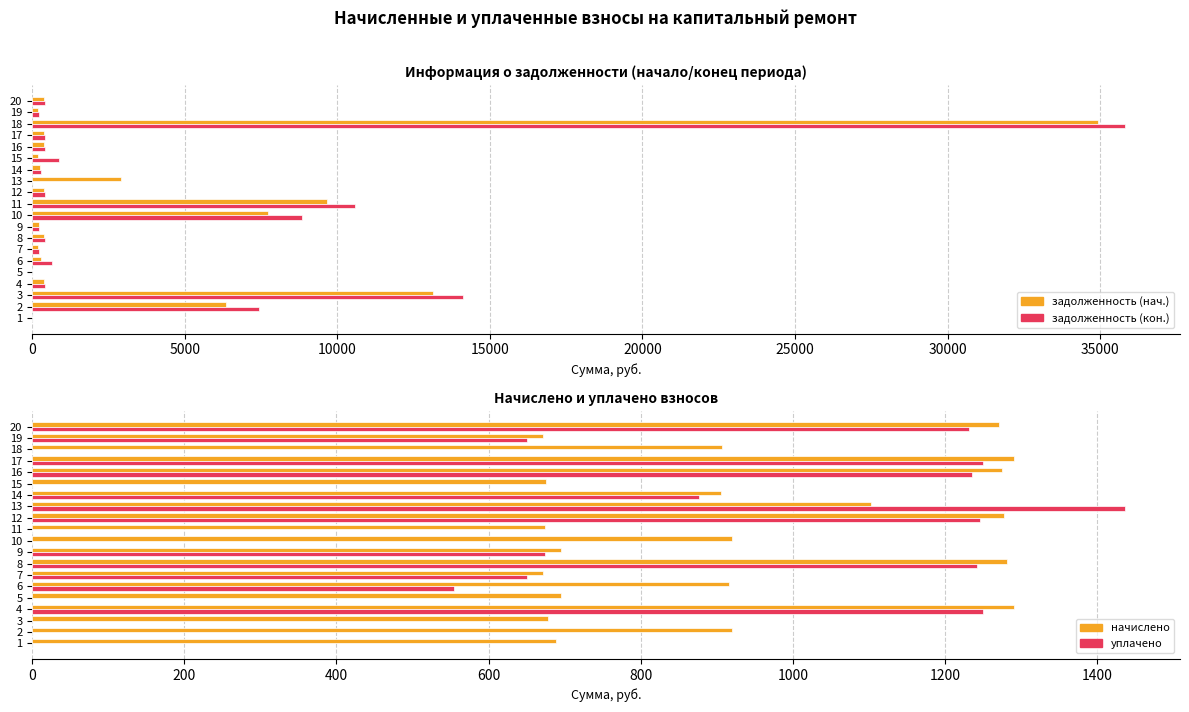

Reading right to left, list all the values displayed in this chart.

задолженность (нач.): 384.3	203.1	34919.9	390.3	385.6	204.5	273.7	2911.9	394.6	9669.8	7726.7	210.5	387.6	203.1	277.1	0.0	390.3	13130.0	6366.4	0.0
задолженность (кон.): 423.5	223.9	35827.1	430.1	425.0	884.1	301.7	0.0	425.7	10584.3	8850.6	231.9	427.2	223.9	639.1	0.0	430.1	14123.3	7450.5	0.0
начислено: 1270.6	671.6	907.2	1290.4	1275.0	676.0	905.0	1103.2	1277.2	673.8	920.4	695.8	1281.6	671.6	916.0	695.8	1290.4	678.2	920.4	689.2
уплачено: 1231.3	650.9	0.0	1250.5	1235.6	0.0	877.1	1437.1	1246.0	0.0	0.0	674.3	1242.0	650.9	554.1	0.0	1250.5	0.0	0.0	0.0